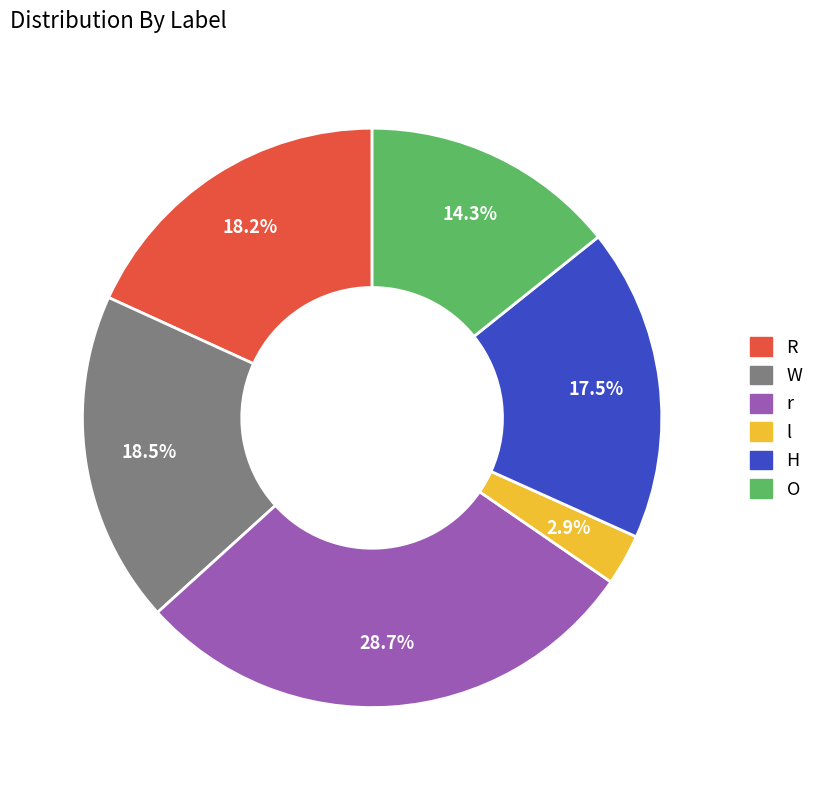

The O slice represents 21% of the pie. True or false?

False